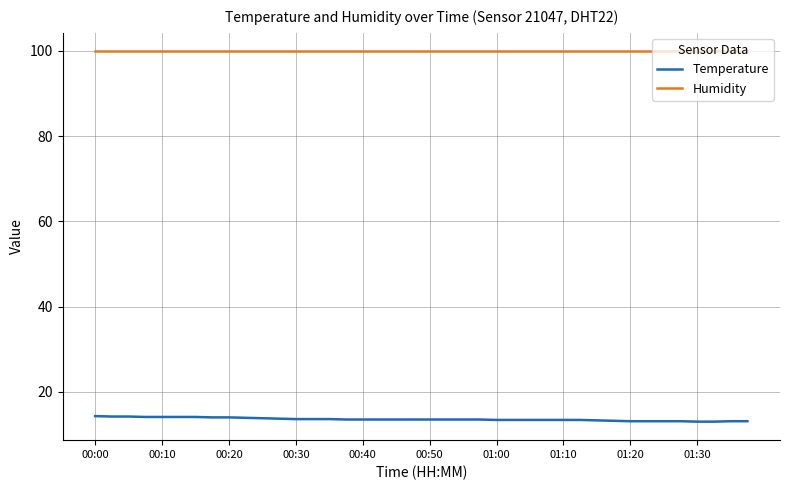

Which series has the largest total across all categories?

Humidity